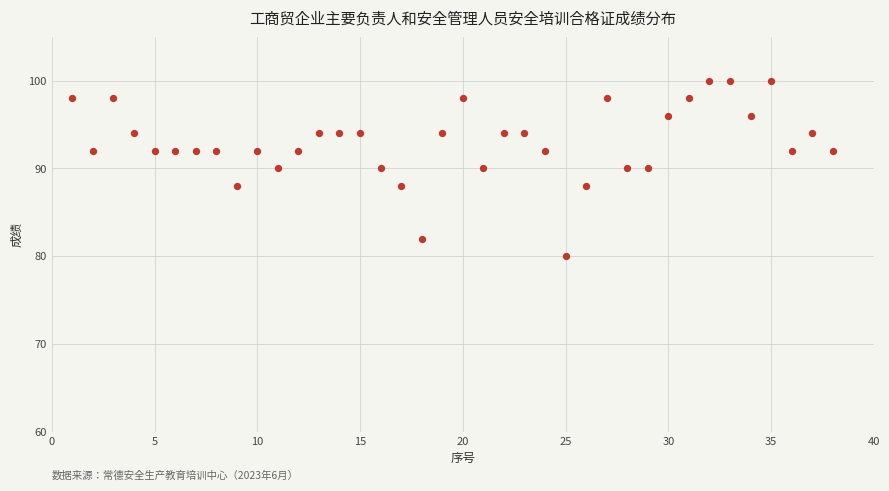

What is the range of X values (max minus min)?

37